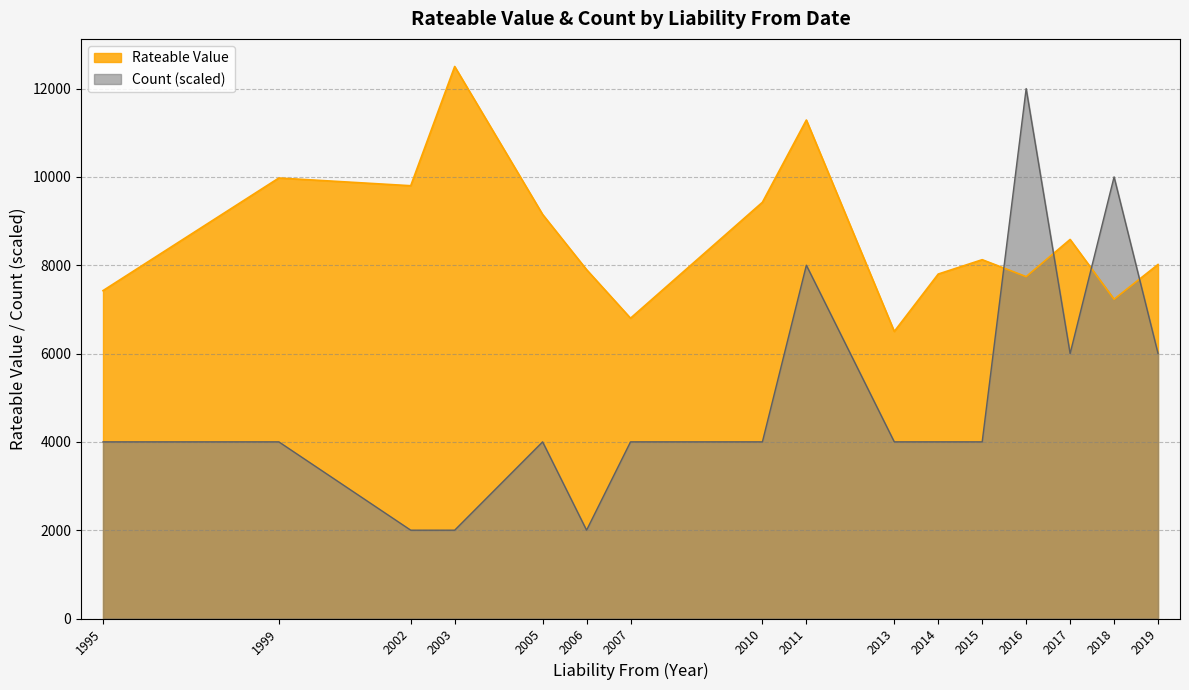

At 1995, list the series in order from largest to smallest.

Rateable Value, Count (scaled)